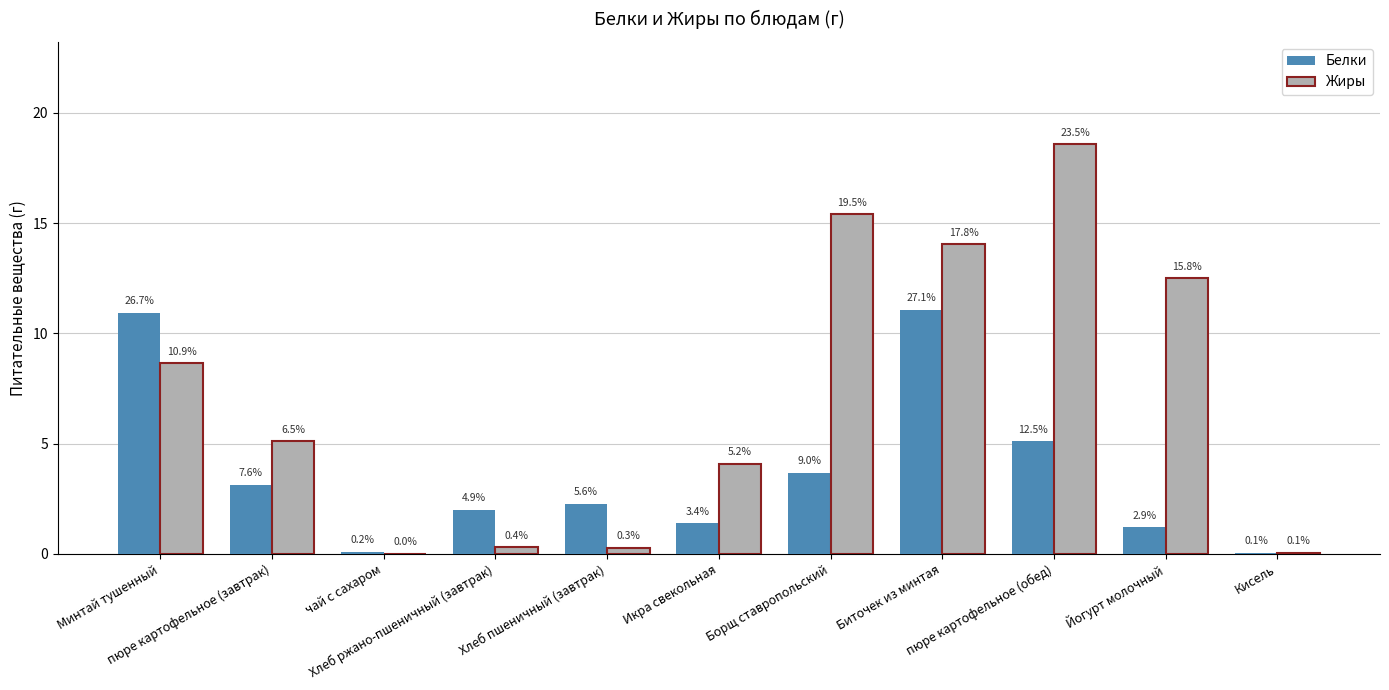

Rank the series at пюре картофельное (завтрак) from lowest to highest value.

Белки, Жиры